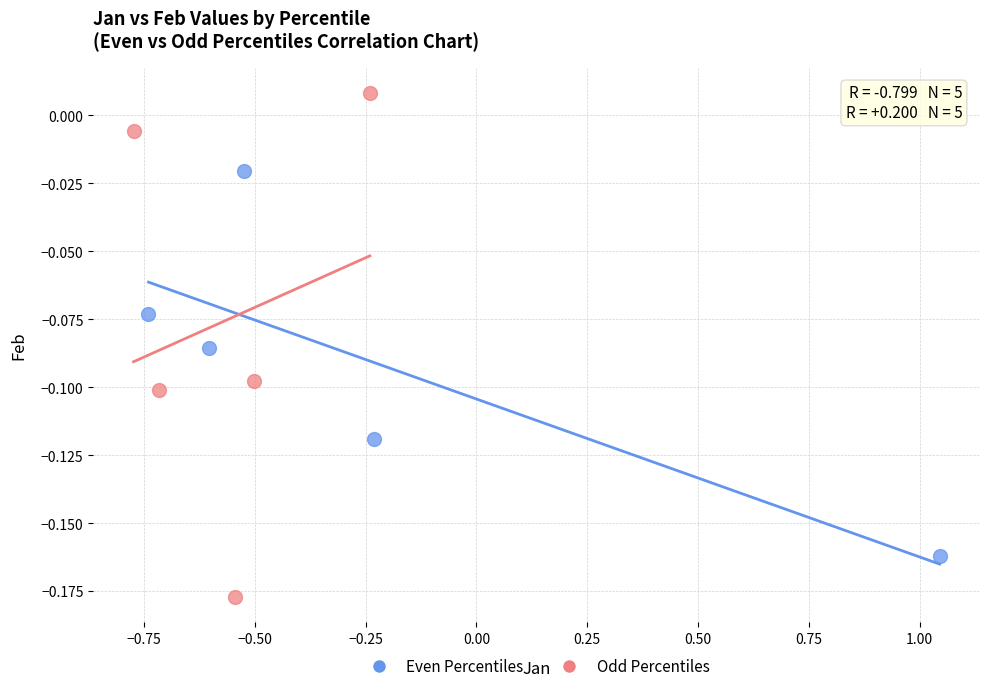

Which series has the widest spread of Y values?

Odd Percentiles